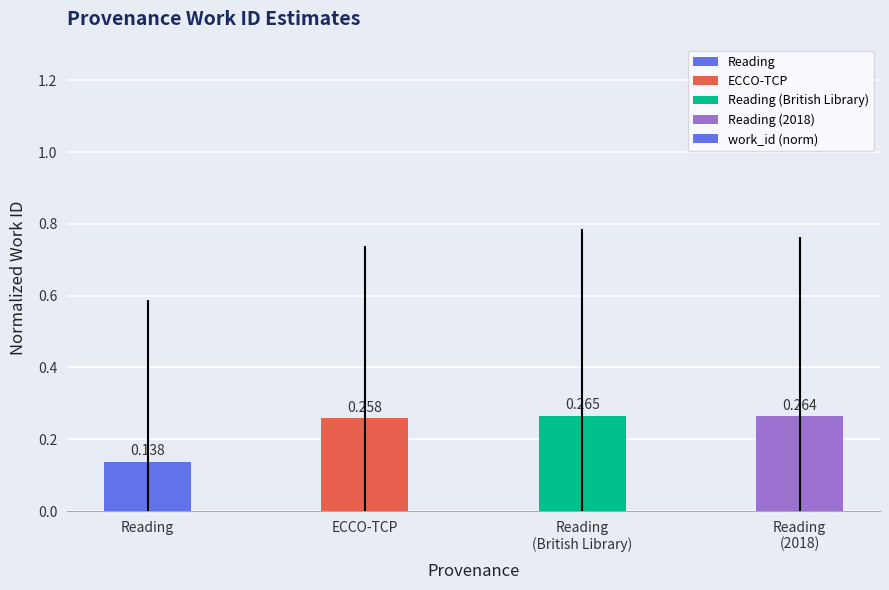

At which label is the value closest to 0?

Reading